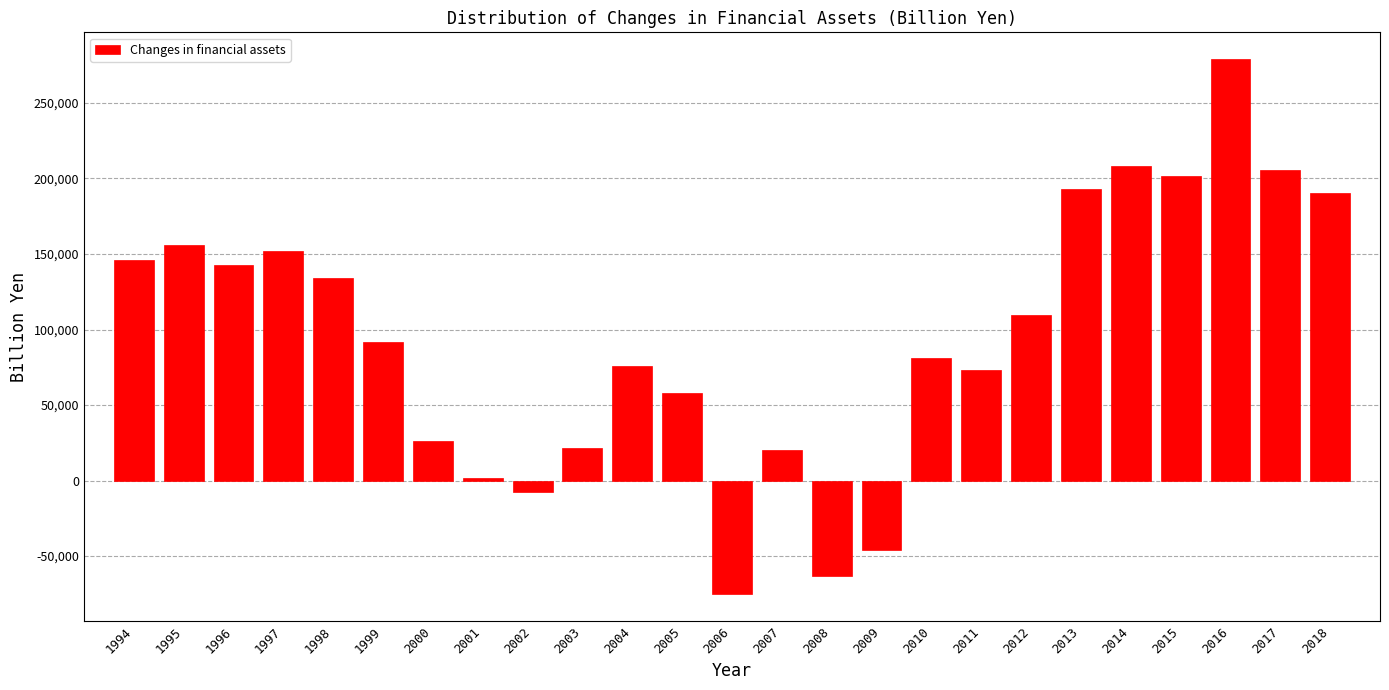

What is the smallest value displayed?

-75353.5